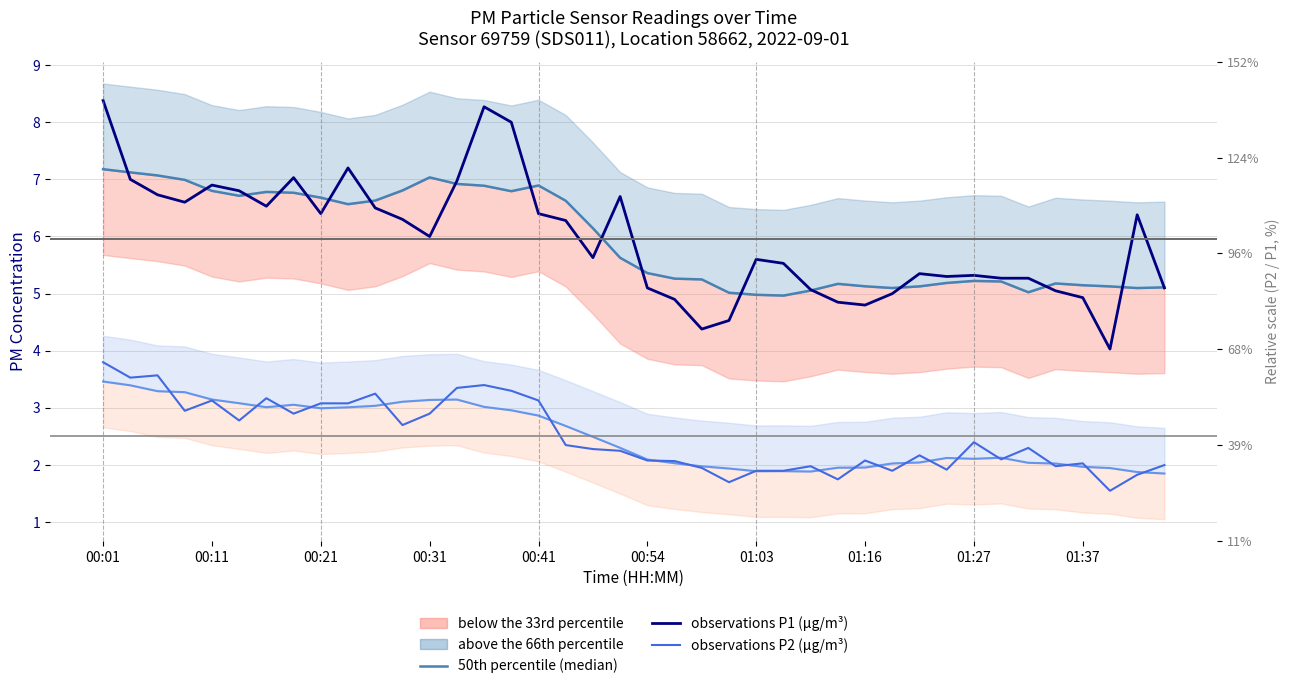

At how many categories does at least one series exceed 7?

8